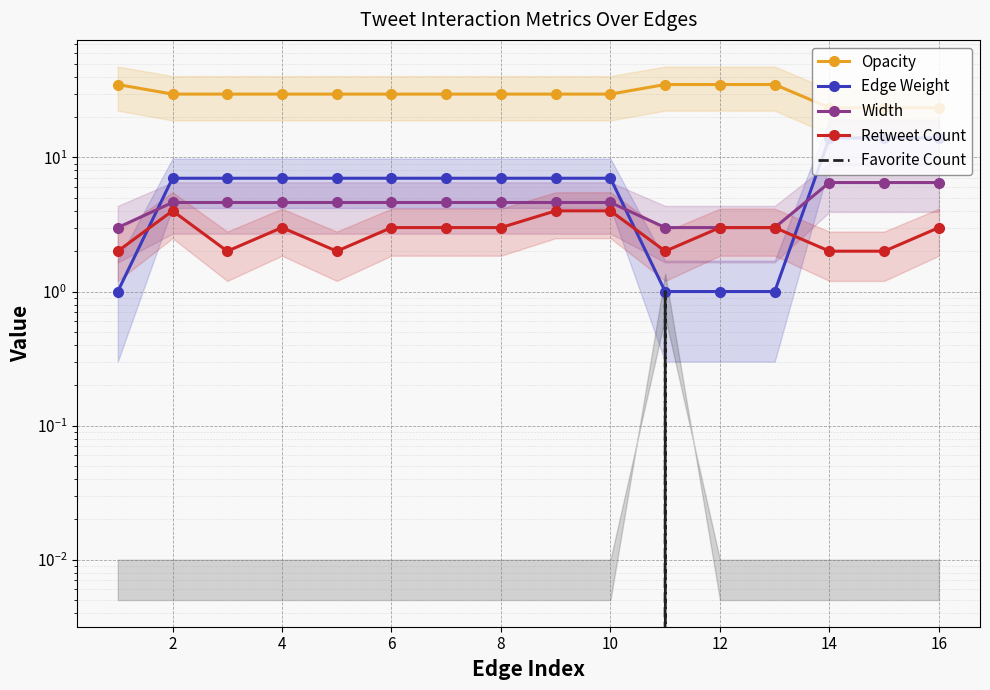

The value of Width at 4 is 2.6. True or false?

False